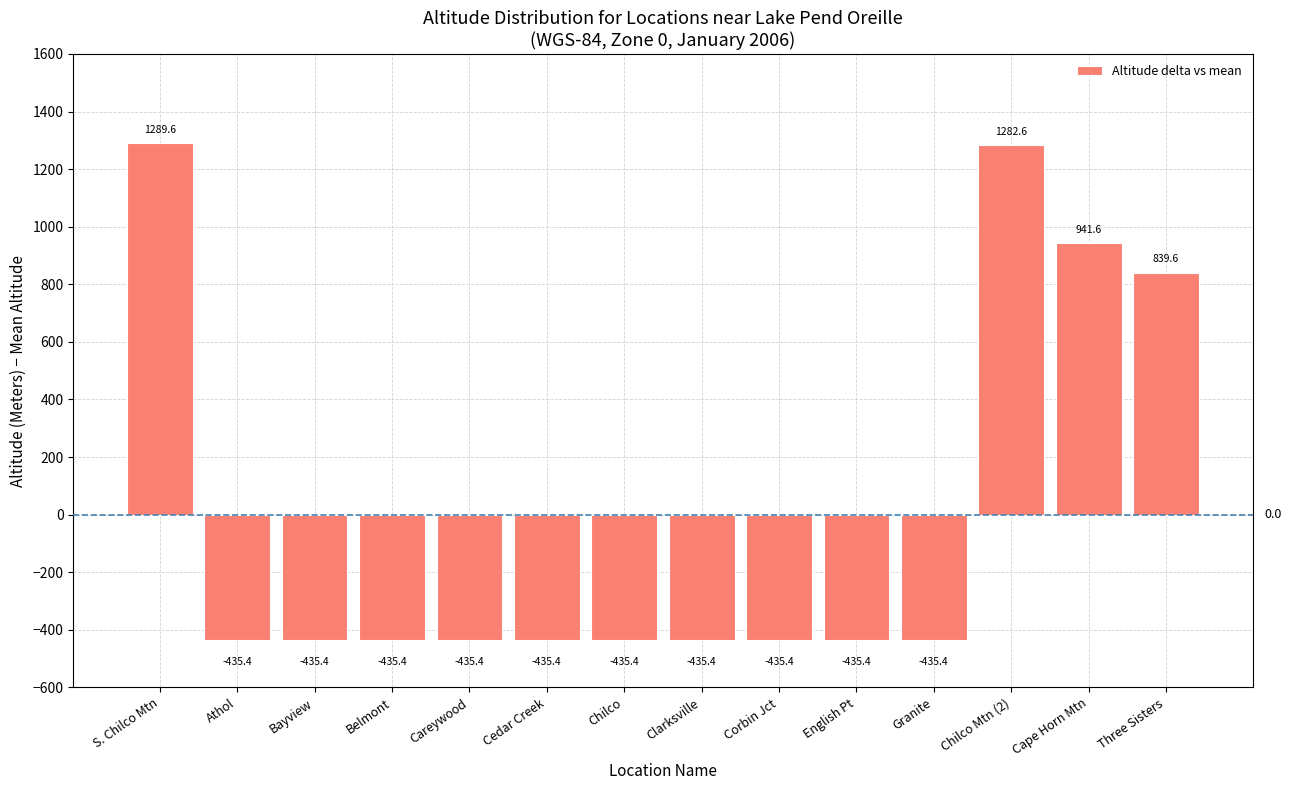

The value at Belmont is -260.9. True or false?

False